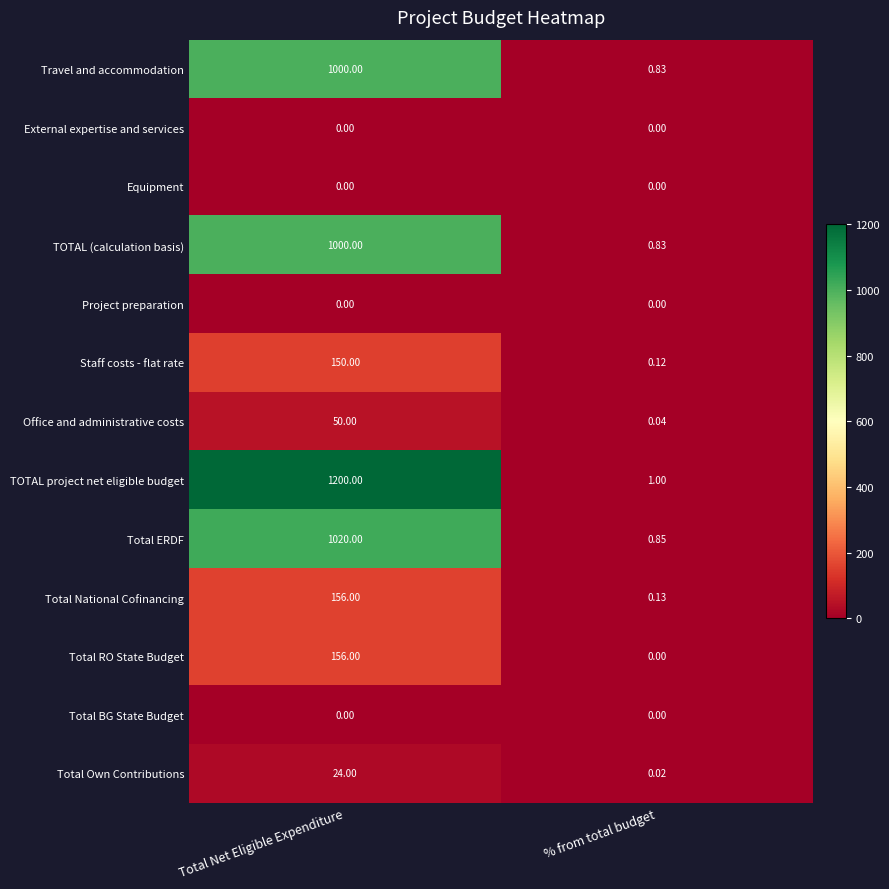

List the labels in order of Travel and accommodation value, largest first.

Total Net Eligible Expenditure, % from total budget